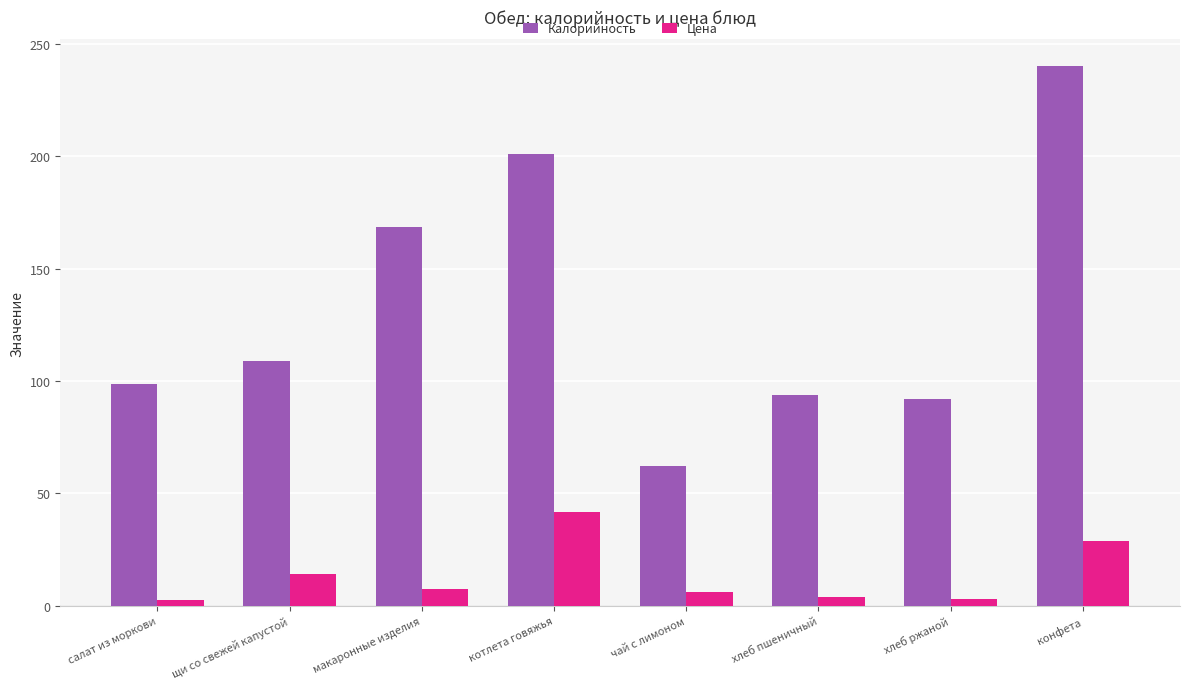

How many values in the Калорийность series are below 108?

4